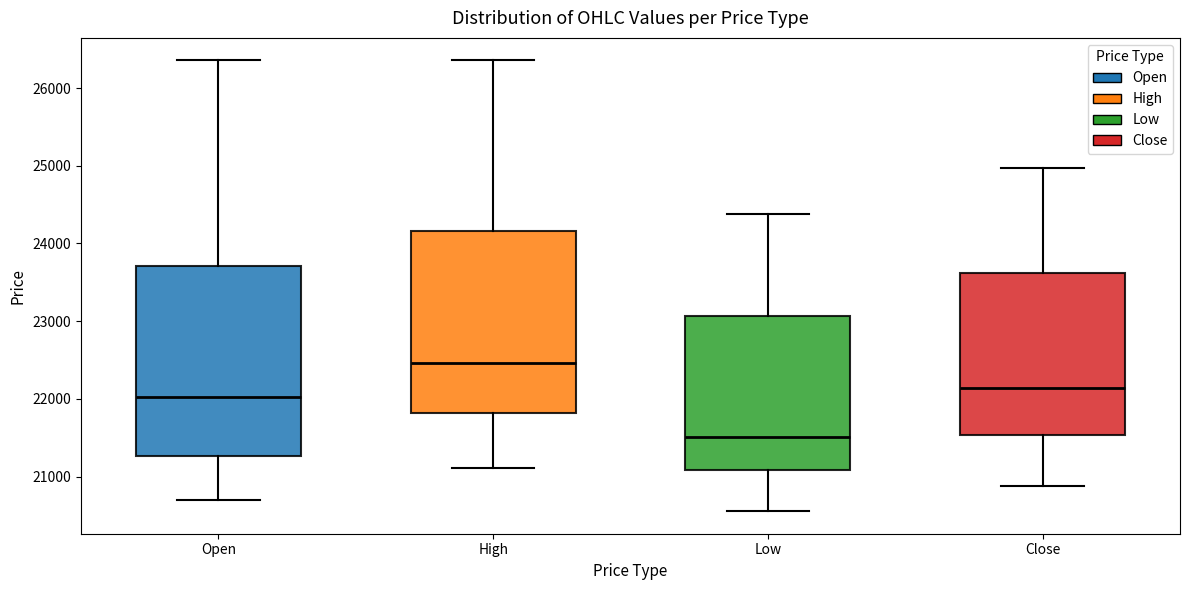

Which box's median line is the lowest?

Low